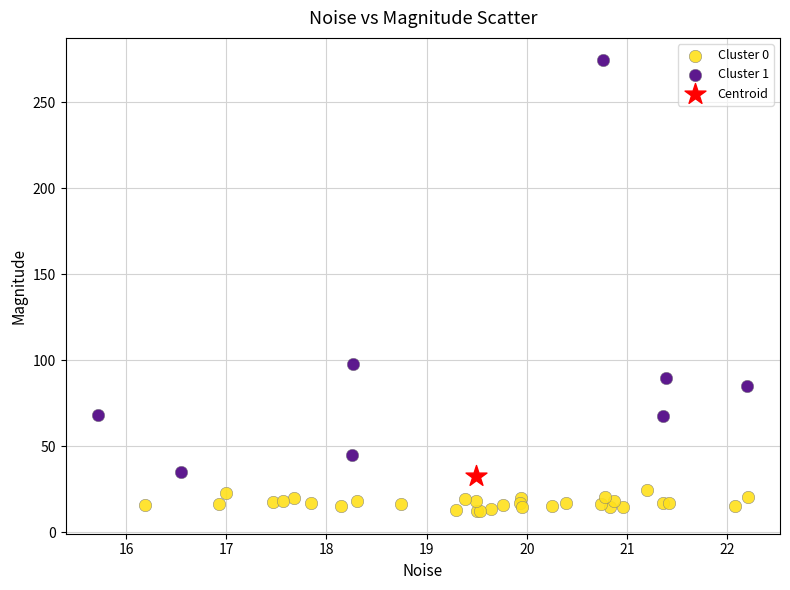

Which series contains the lowest Y value?

Cluster 0